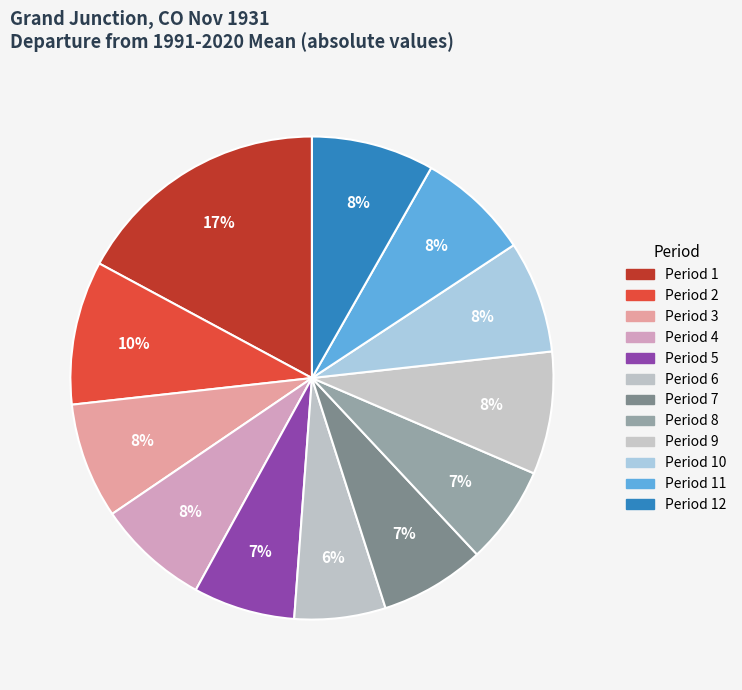

How many segments does this pie chart have?

12